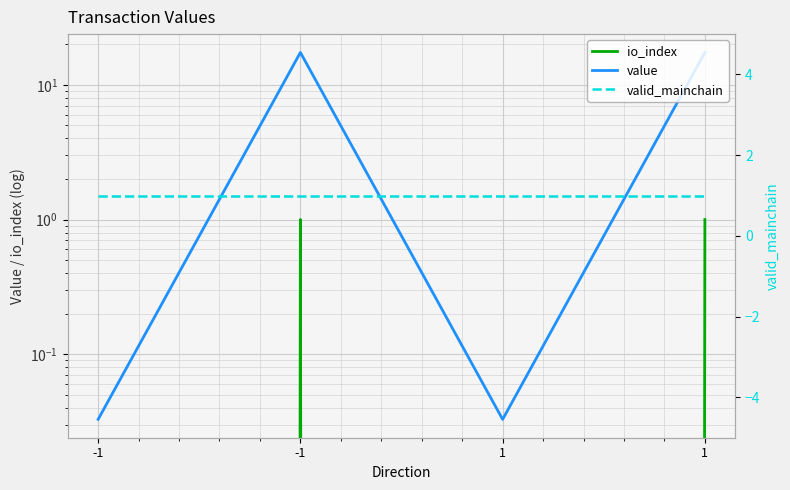

True or false: value has more than 2 interior local peaks.

False